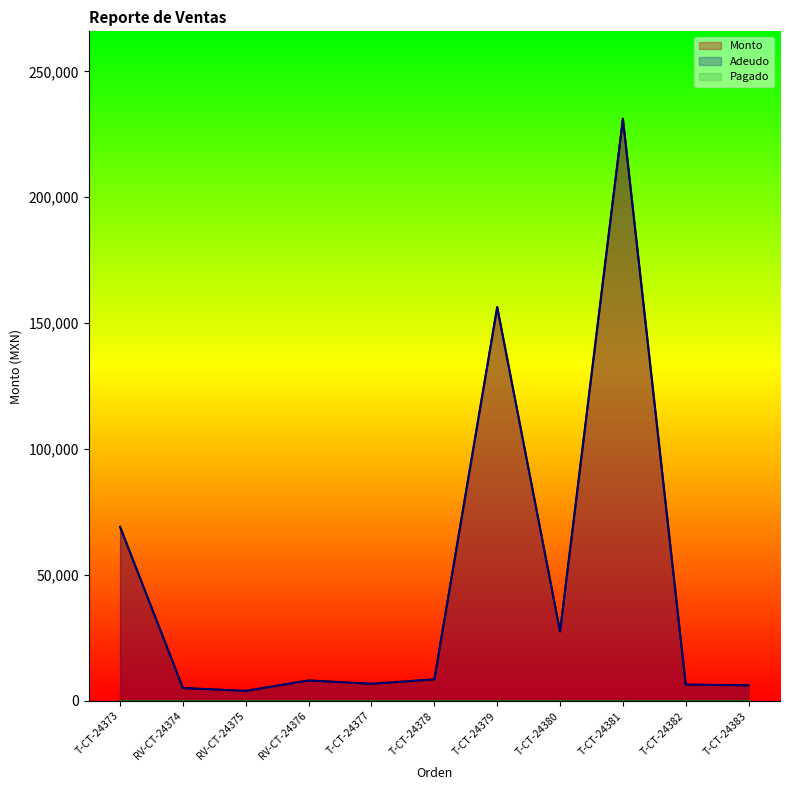

What is the value of the Monto point at the 3rd from the left?

3984